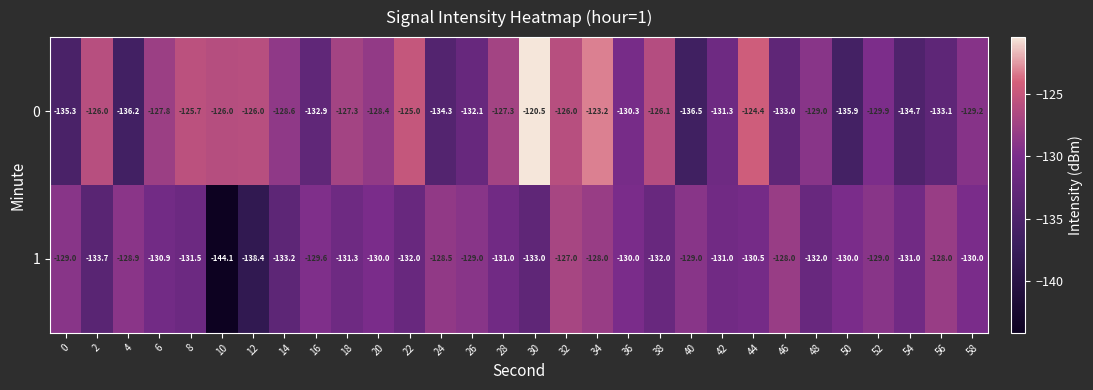

What is the sum of all 0 values?

-3882.0